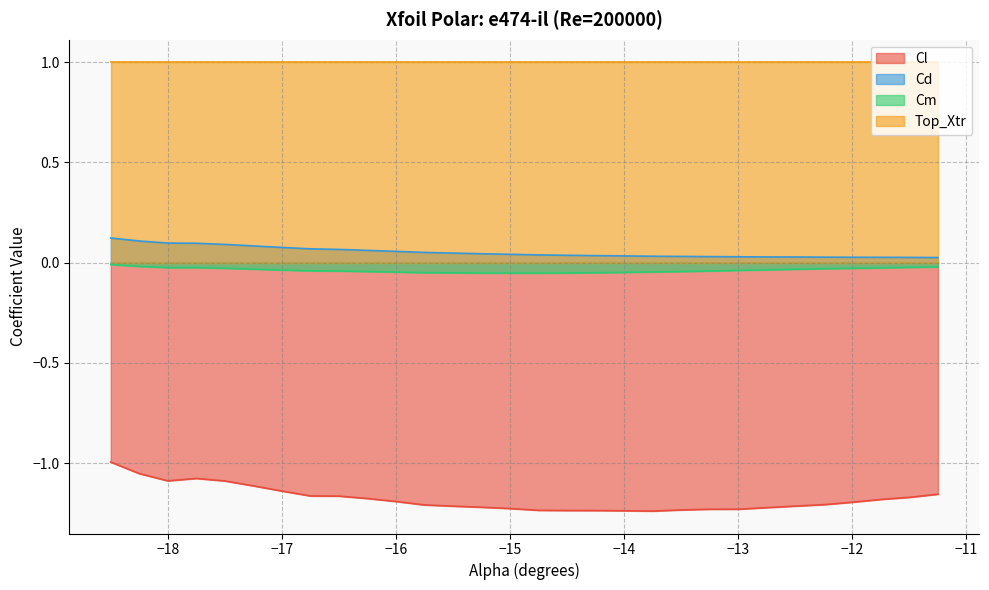

What position from the right is -16.25?

21